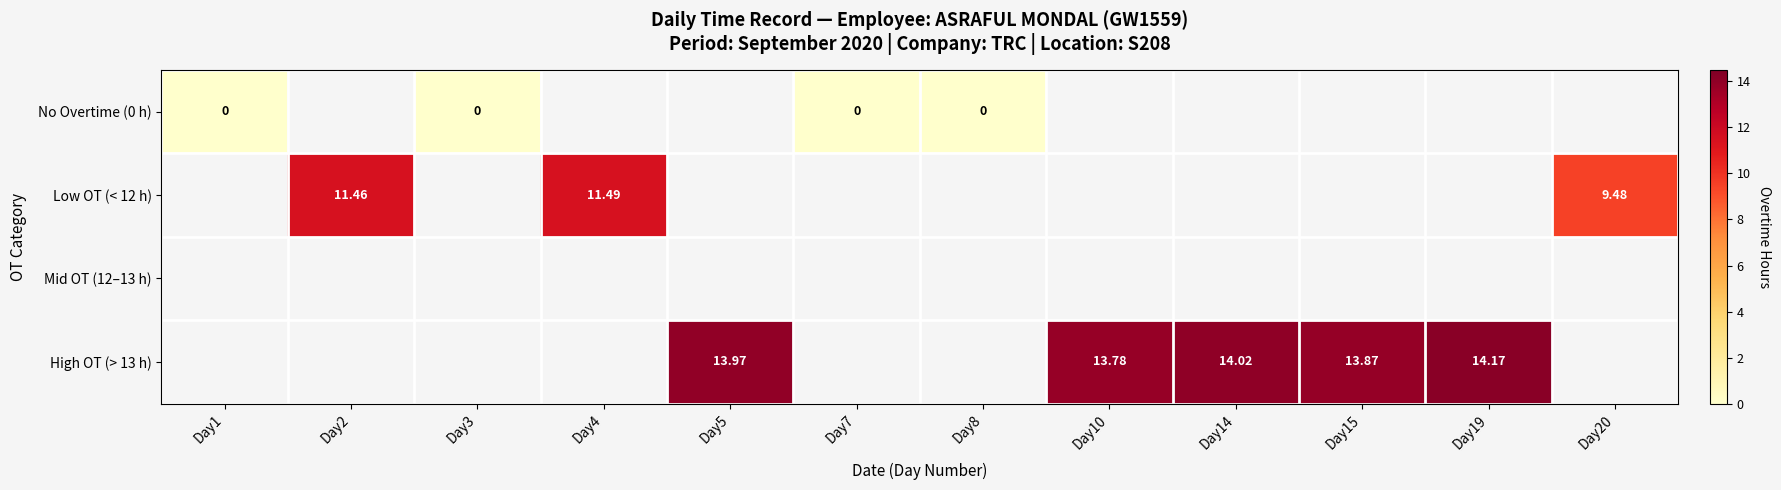

At how many categories does at least one series exceed 4?

8